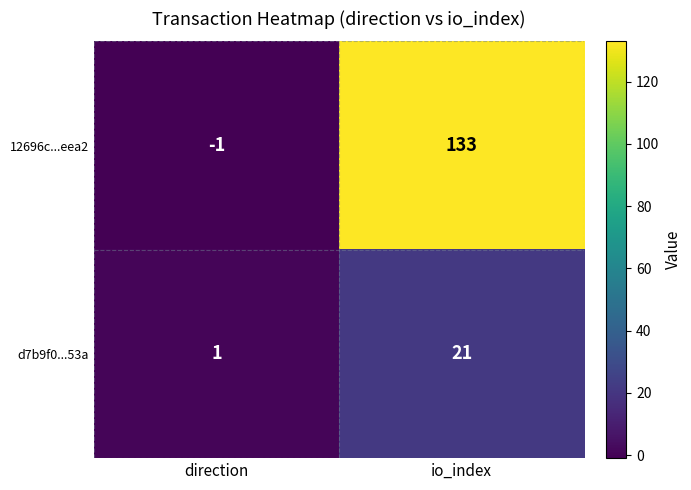

At io_index, list the series in order from smallest to largest.

d7b9f0...53a, 12696c...eea2